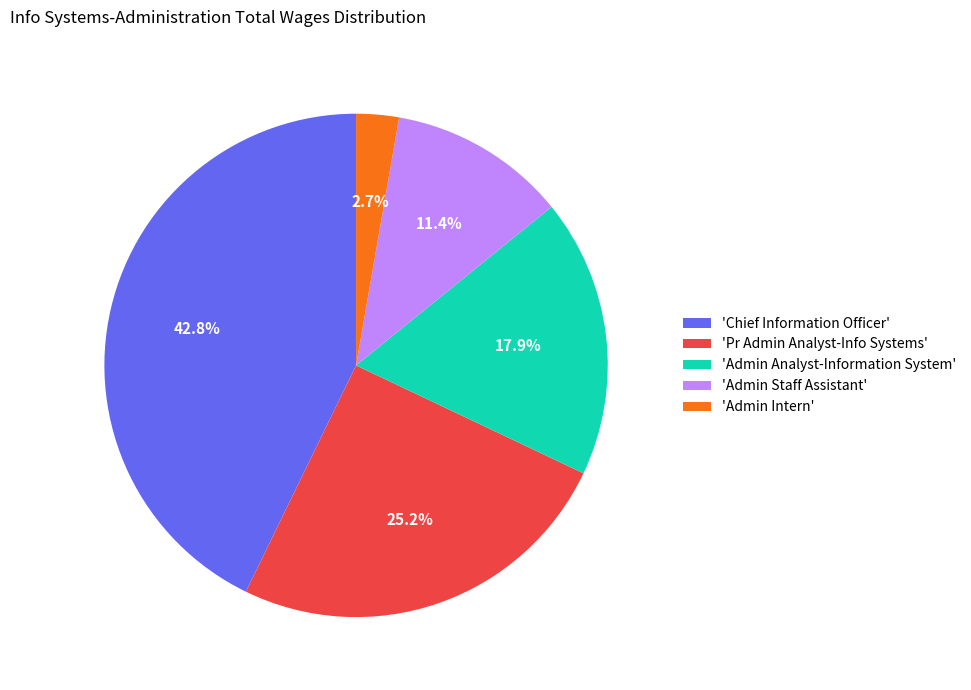

Between 'Admin Intern' and 'Admin Staff Assistant', which is larger?

'Admin Staff Assistant'